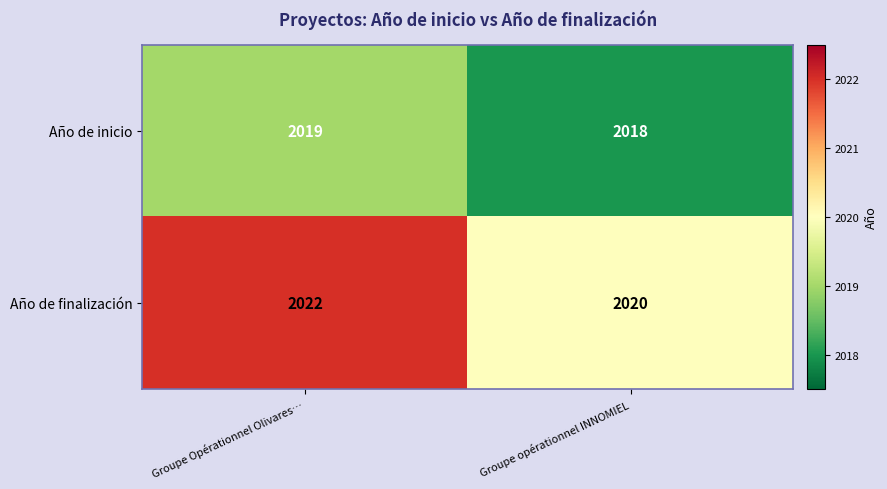

Reading right to left, what are all the values shown in this chart?

Año de inicio: Groupe opérationnel INNOMIEL=2018	Groupe Opérationnel Olivares…=2019
Año de finalización: Groupe opérationnel INNOMIEL=2020	Groupe Opérationnel Olivares…=2022